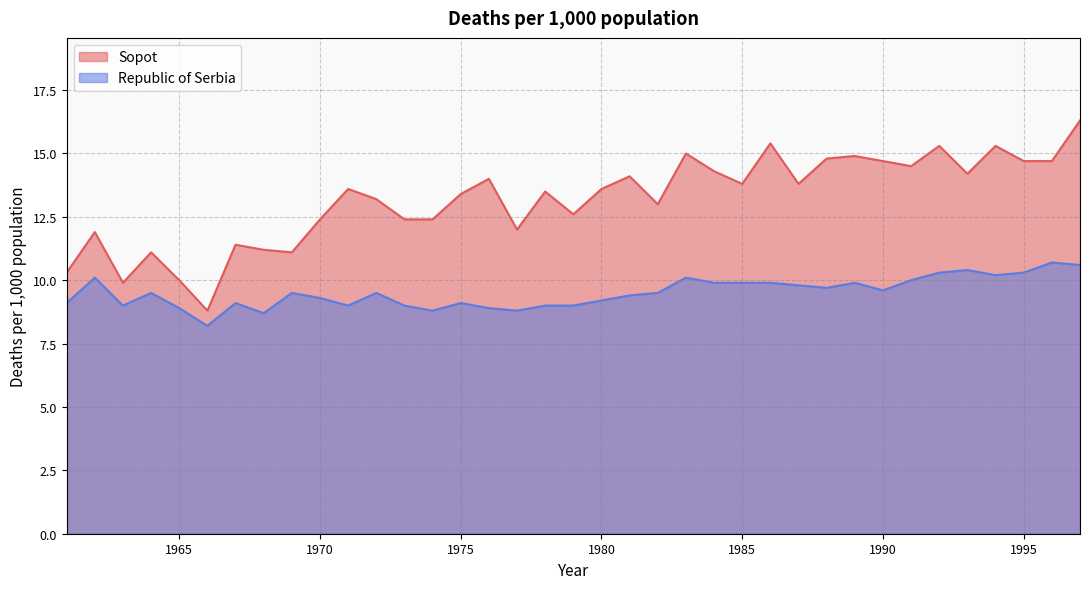

How many distinct data groups are displayed?

2